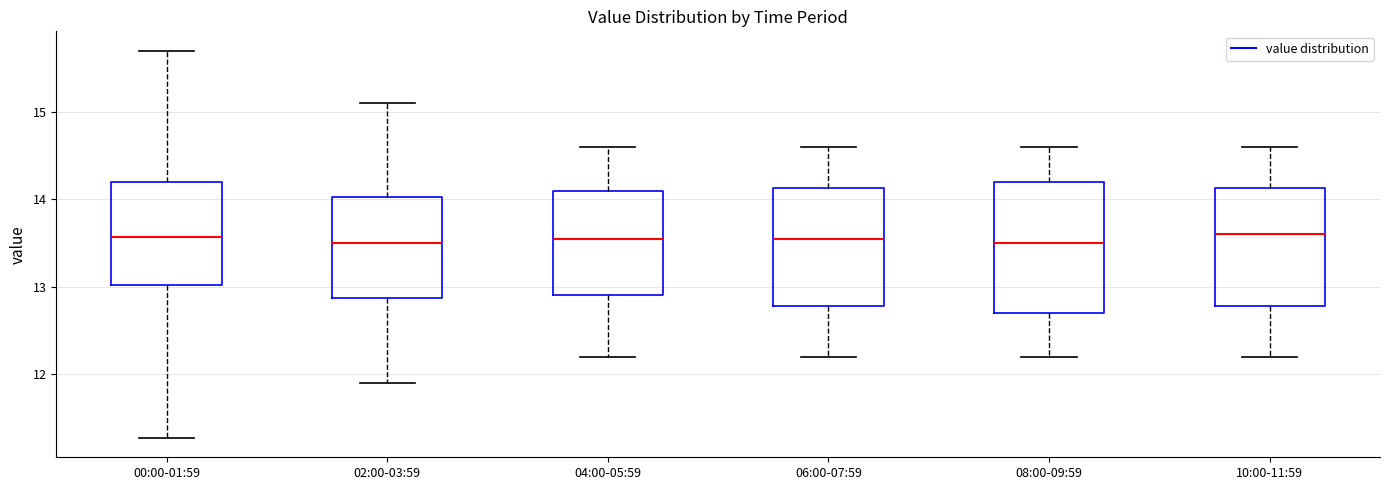

Where is the upper edge of the box for 08:00-09:59 on the y-axis? The values are not printed on the chart, so give them approximately, as read against the axis.

14.2